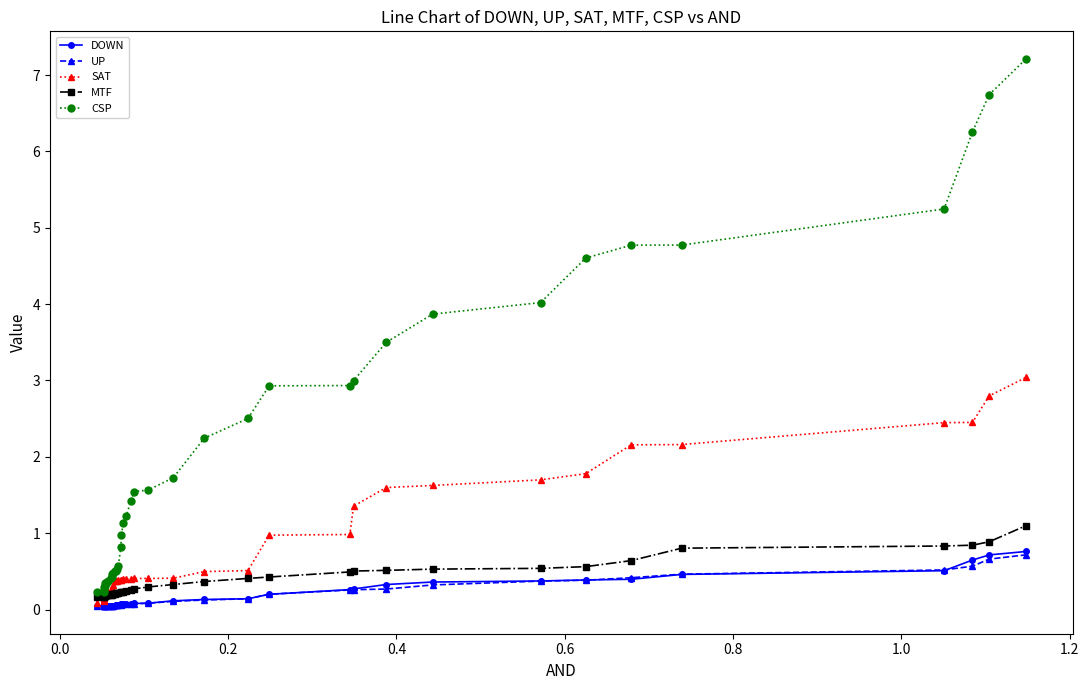

Which series has the largest total across all categories?

CSP